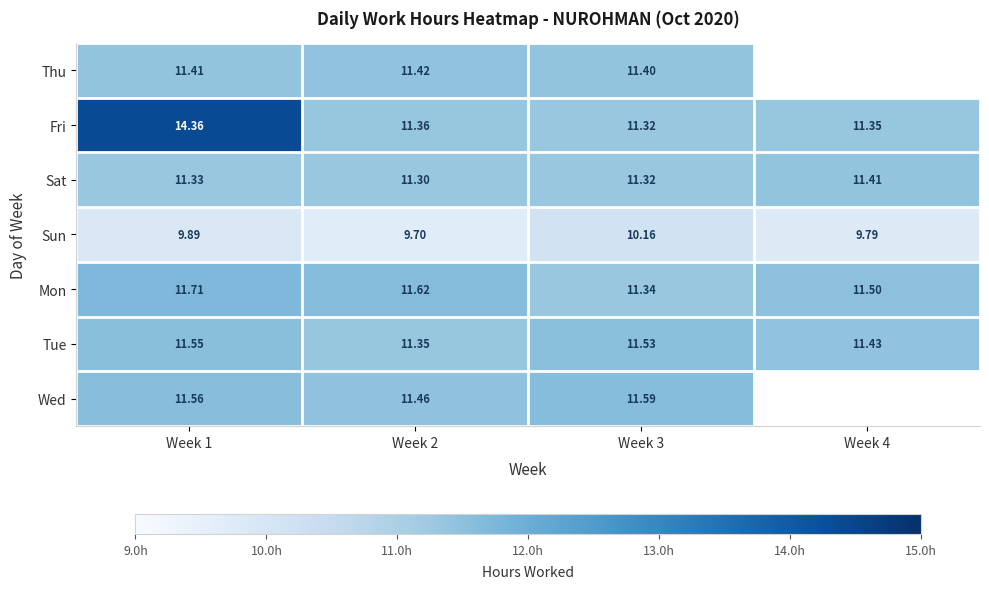

Rank the series at Week 2 from lowest to highest value.

Sun, Sat, Tue, Fri, Thu, Wed, Mon